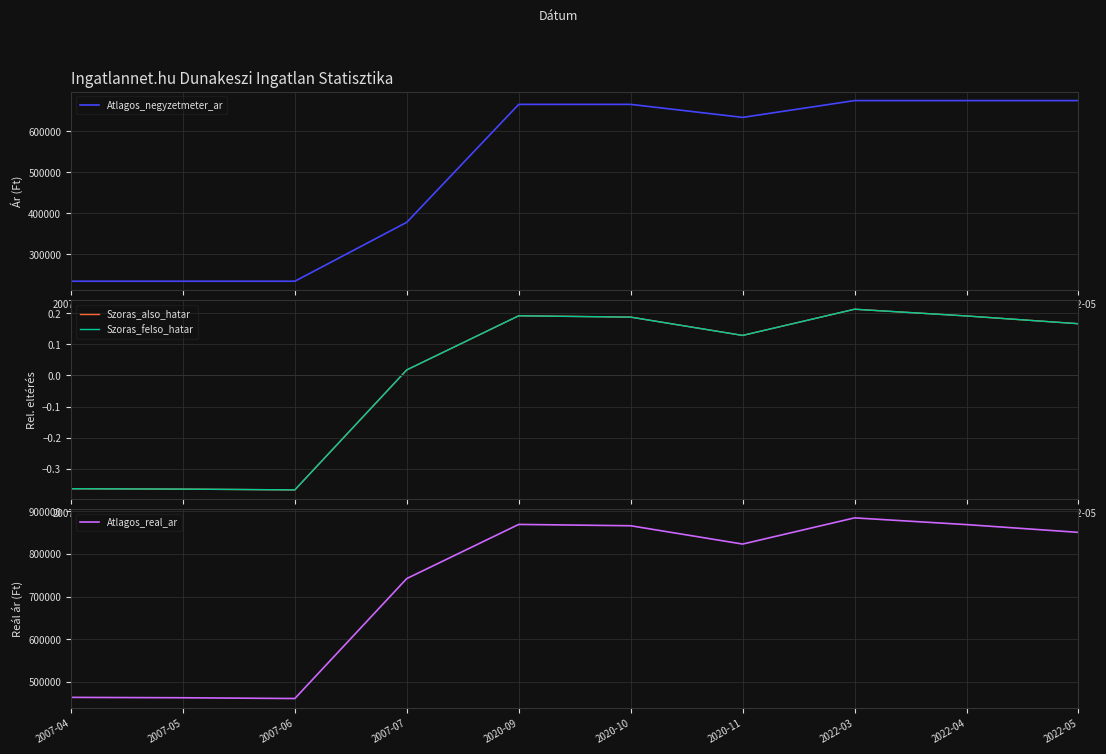

List the labels in order of Atlagos_negyzetmeter_ar value, smallest first.

2007-04, 2007-05, 2007-06, 2007-07, 2020-11, 2020-09, 2020-10, 2022-03, 2022-04, 2022-05